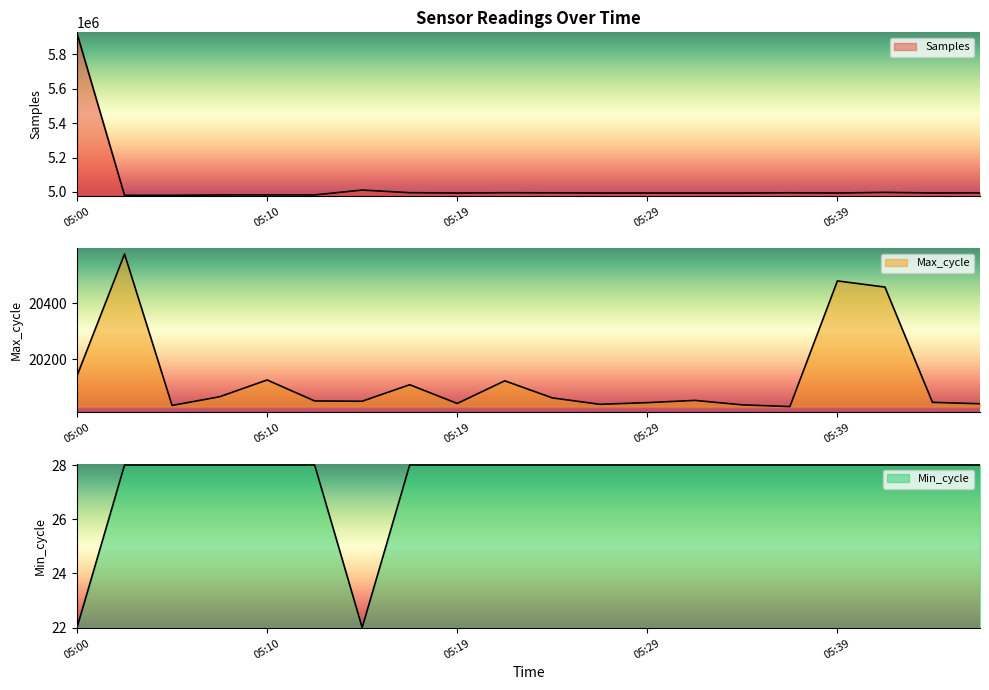

True or false: Min_cycle and Max_cycle intersect in this chart.

False